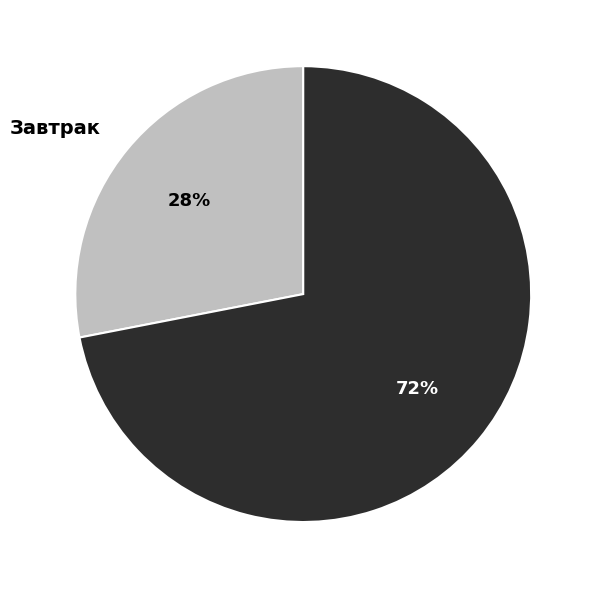

Between Завтрак and Обед, which is larger?

Обед